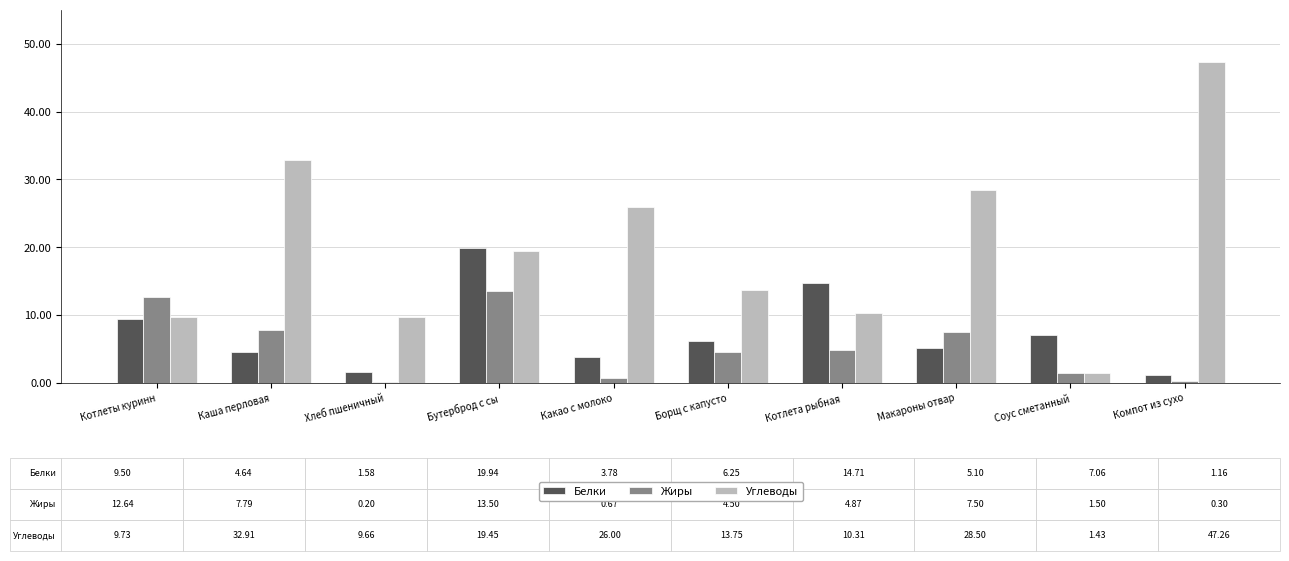

What is the difference between the highest and lowest values at Макароны отвар?

23.4